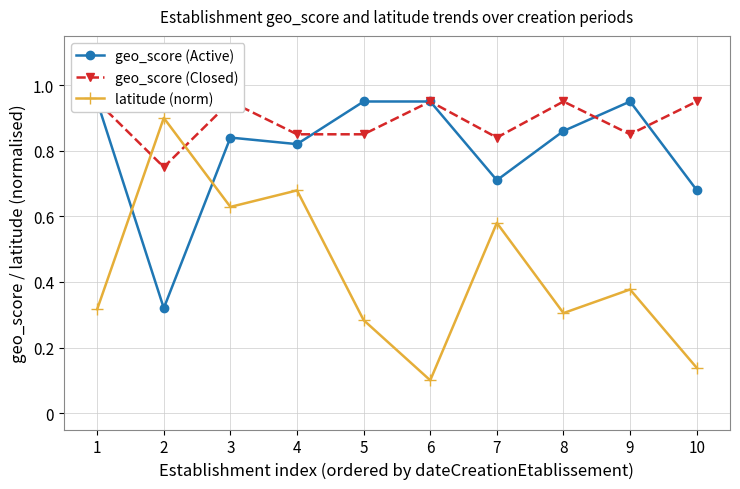

List the labels in order of latitude (norm) value, smallest first.

6, 10, 5, 8, 1, 9, 7, 3, 4, 2